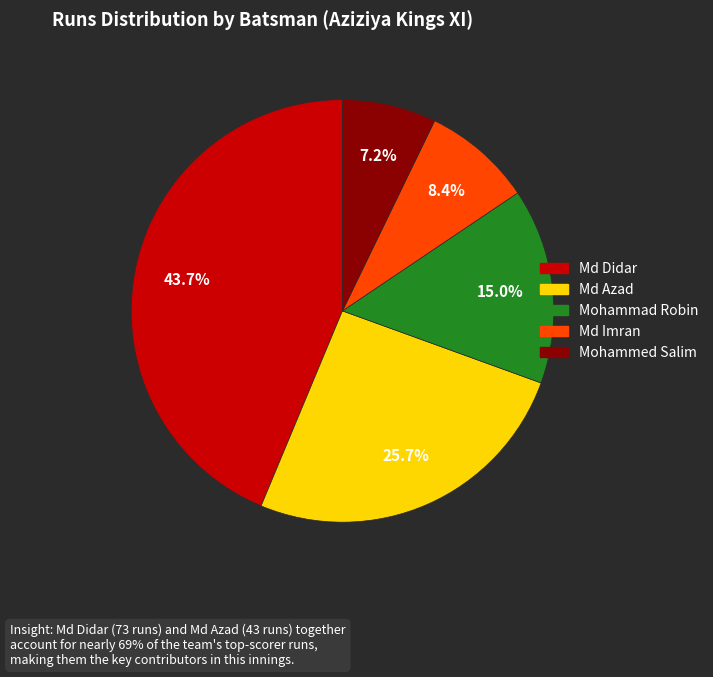

What percentage is the Md Didar slice, to the nearest percent?

44%